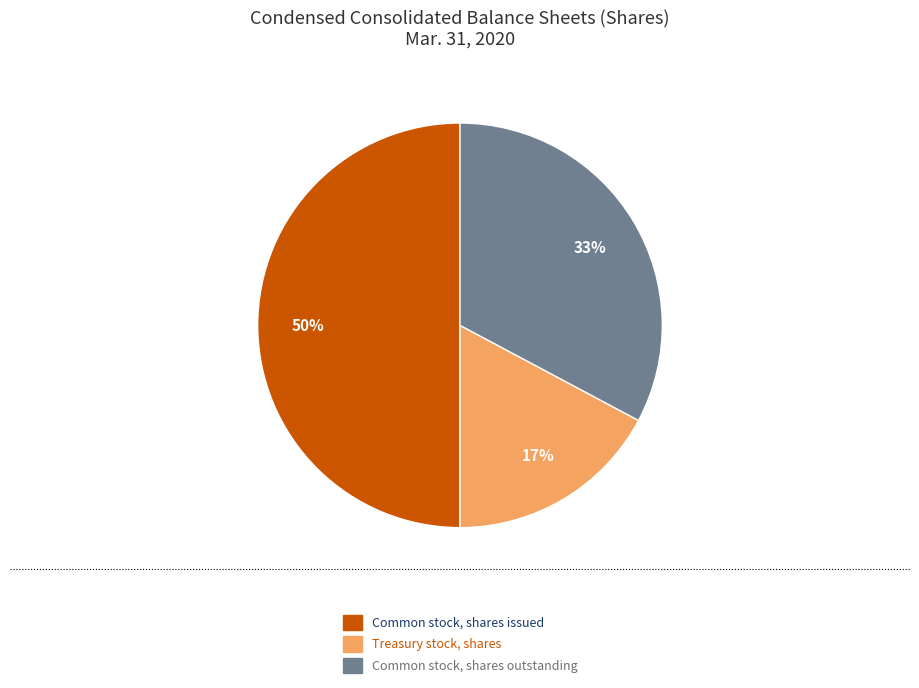

To the nearest percent, what is the average slice percentage?

33%